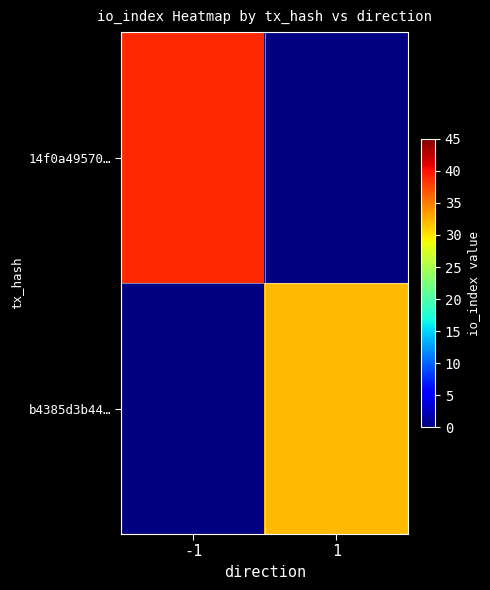

Which series has the largest range (max minus min)?

14f0a49570…